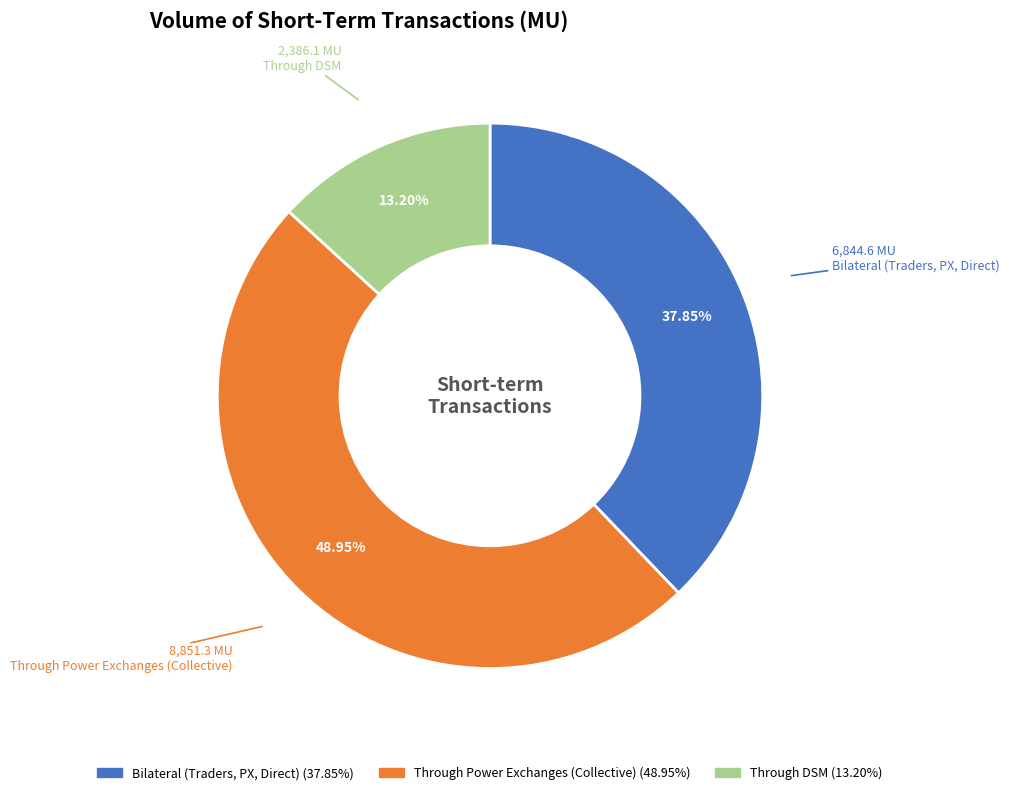

Does any single category account for the majority?

No